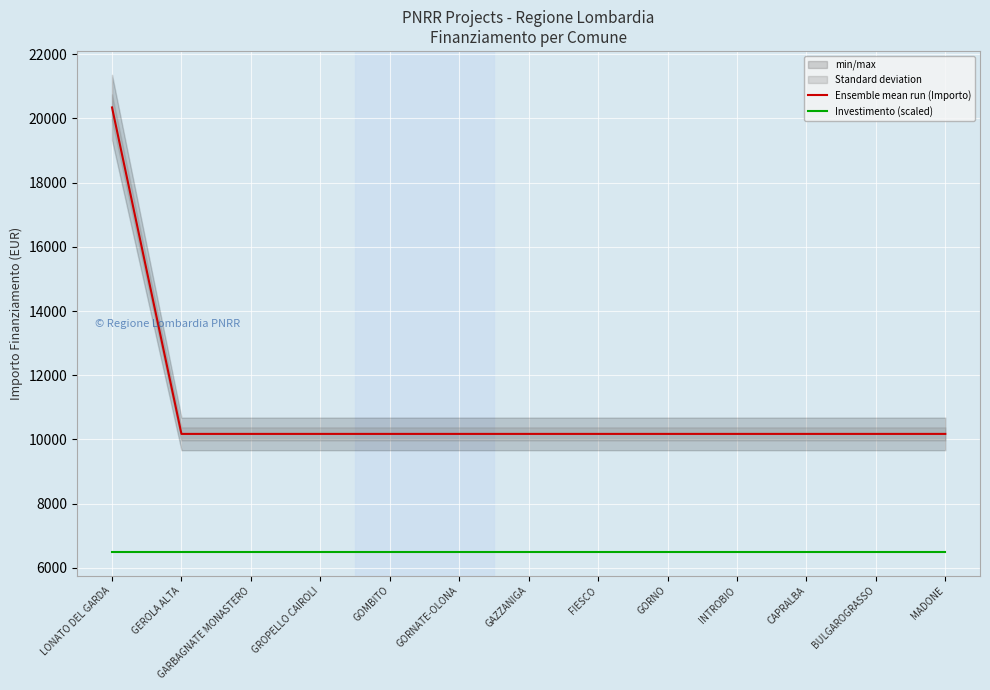

What is the label of the 13th point from the left?

MADONE